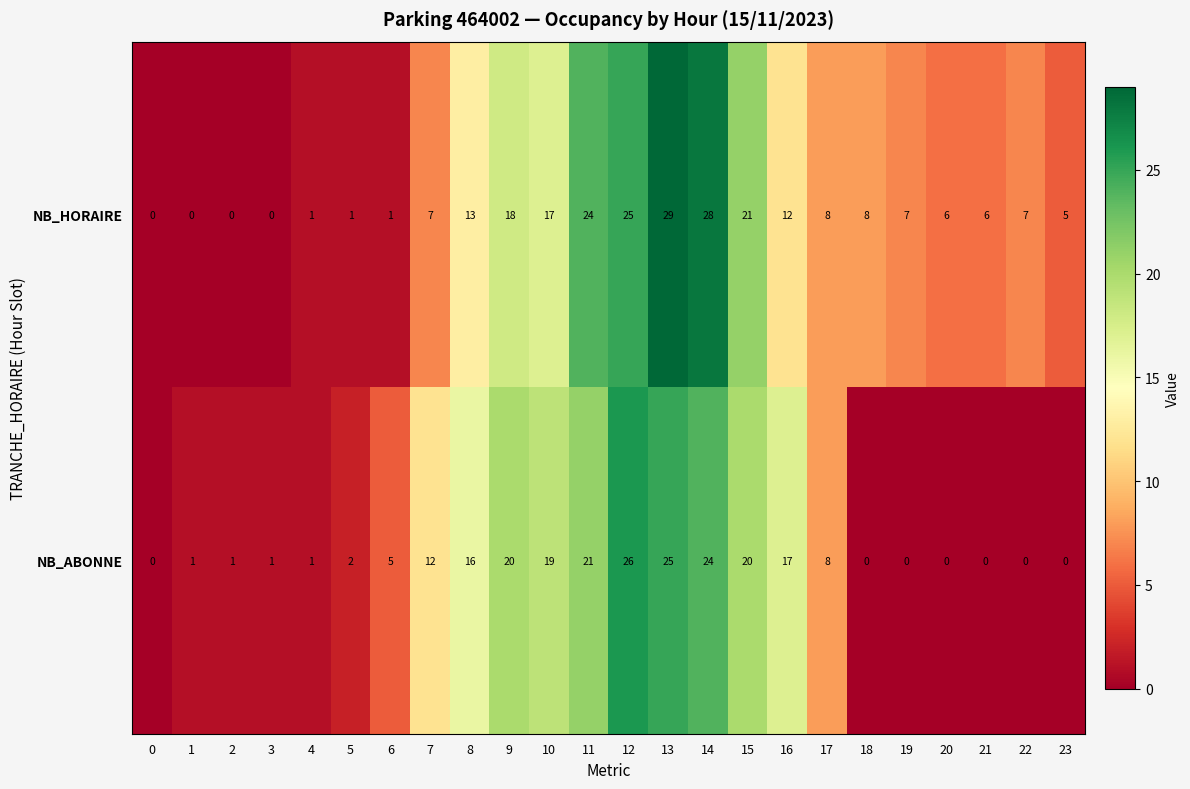

What is the difference between the maximum and minimum values in the NB_ABONNE series?

26